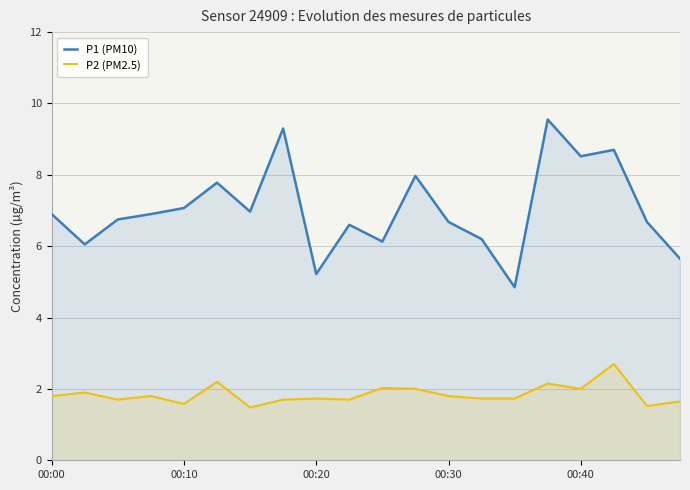

The value of P2 (PM2.5) at 17 is 2.7. True or false?

True